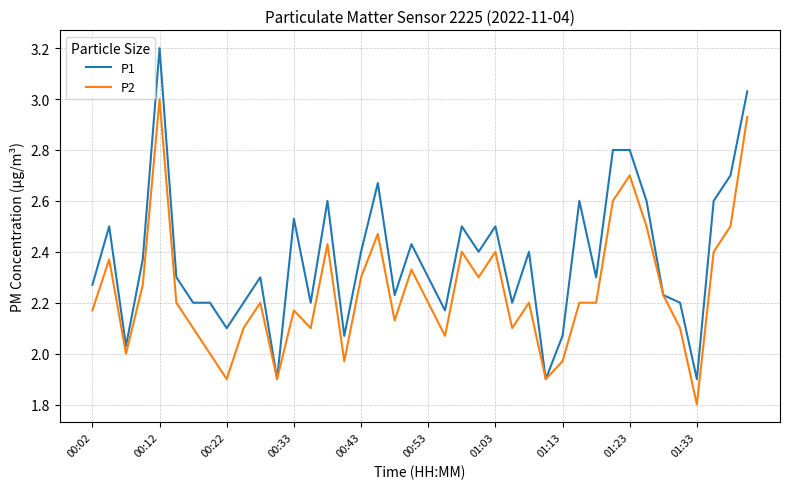

List the series in order of their overall mean, lowest first.

P2, P1